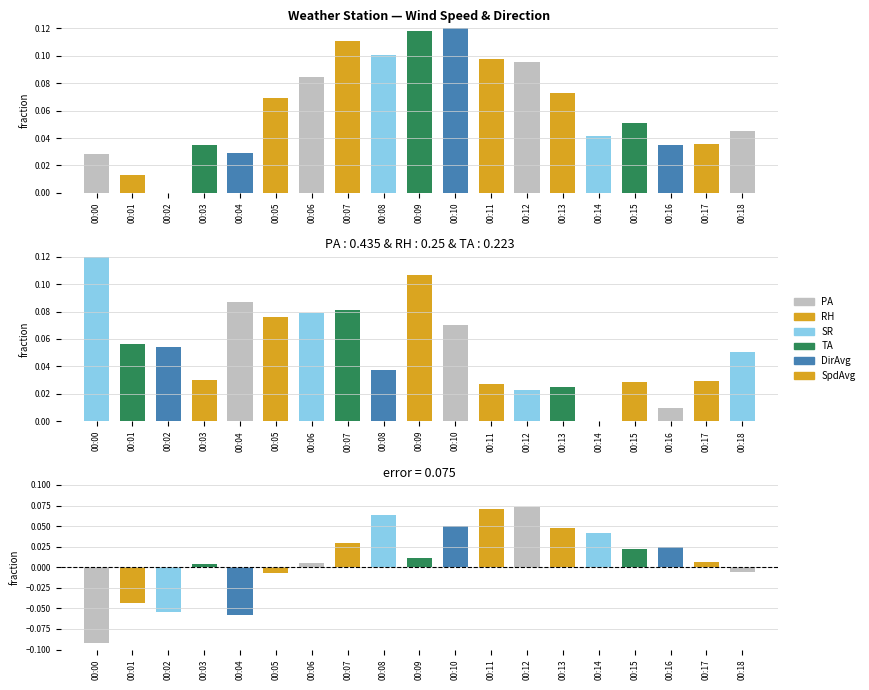

Rank the series by their maximum value, from lowest to highest.

Residuals, PA, SpdAvg